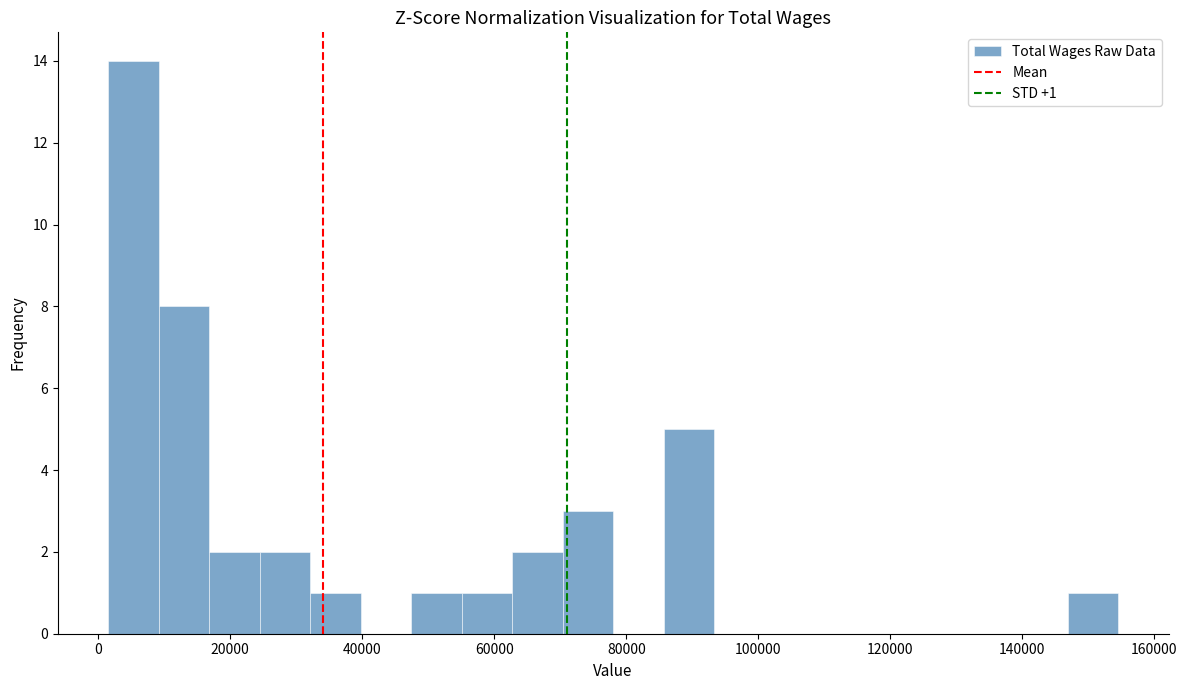

Around what value on the x-axis is the tallest bar? Give the approximate position of its centre, as read against the axis.

6000